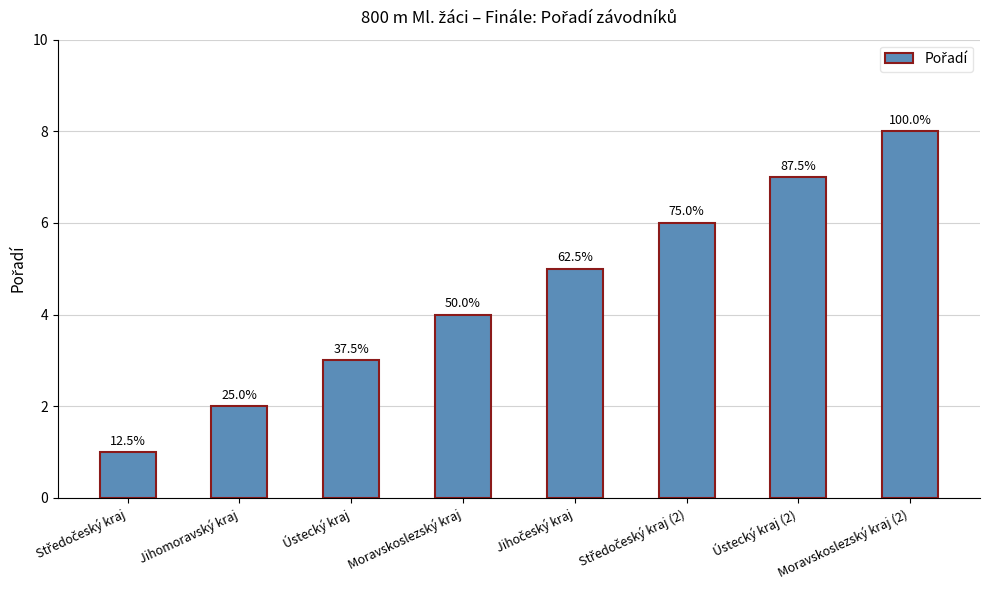

Reading left to right, list all the values displayed in this chart.

1	2	3	4	5	6	7	8